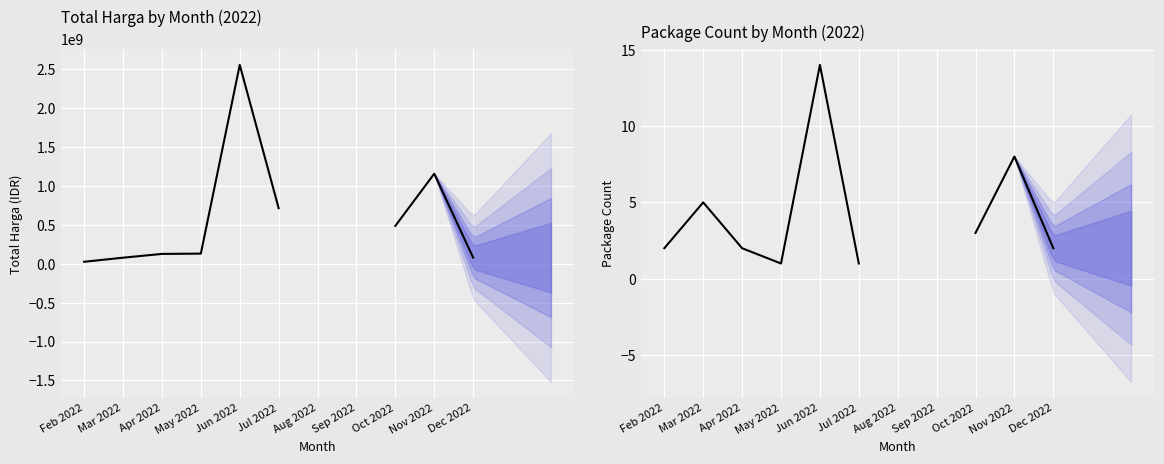

How many interior local valleys does the Package Count series have?

1